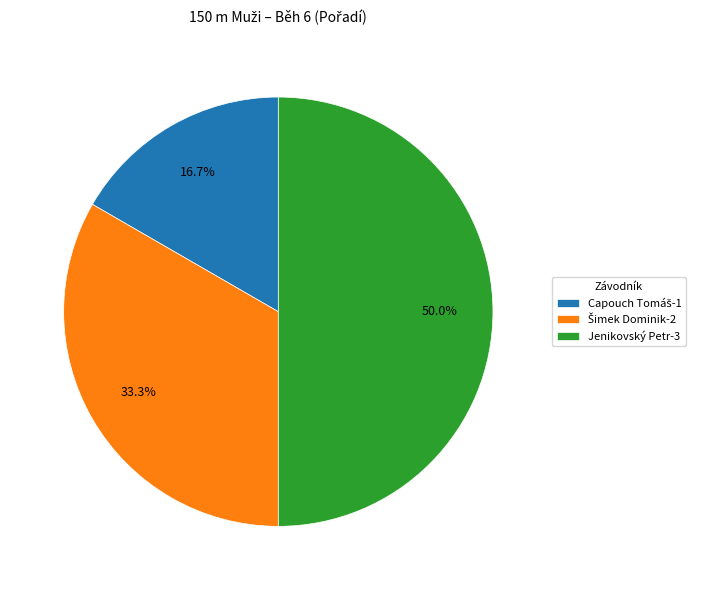

To the nearest percent, what is the average slice percentage?

33%